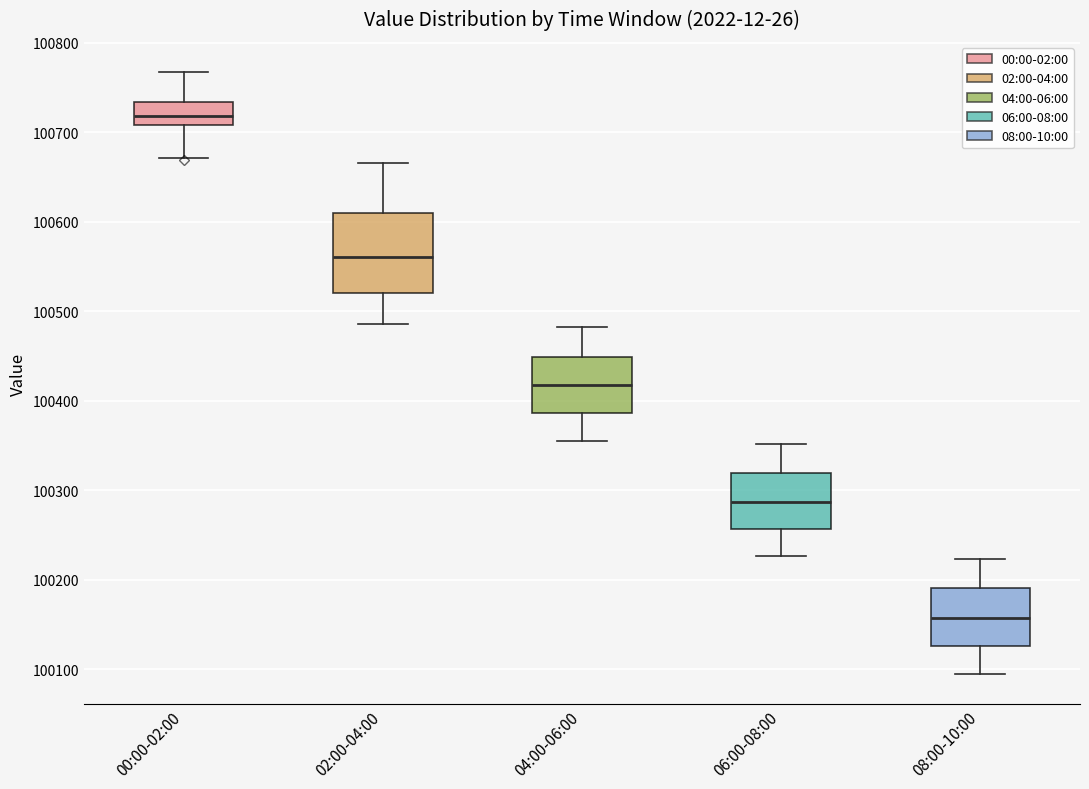

Where is the upper edge of the box for 00:00-02:00 on the y-axis? The values are not printed on the chart, so give them approximately, as read against the axis.

100730